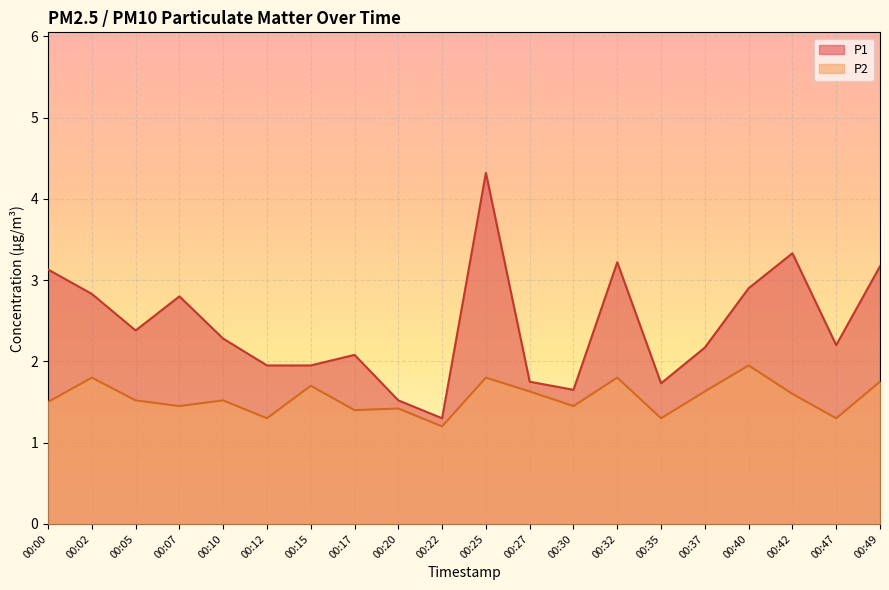

Which series has the largest total across all categories?

P1